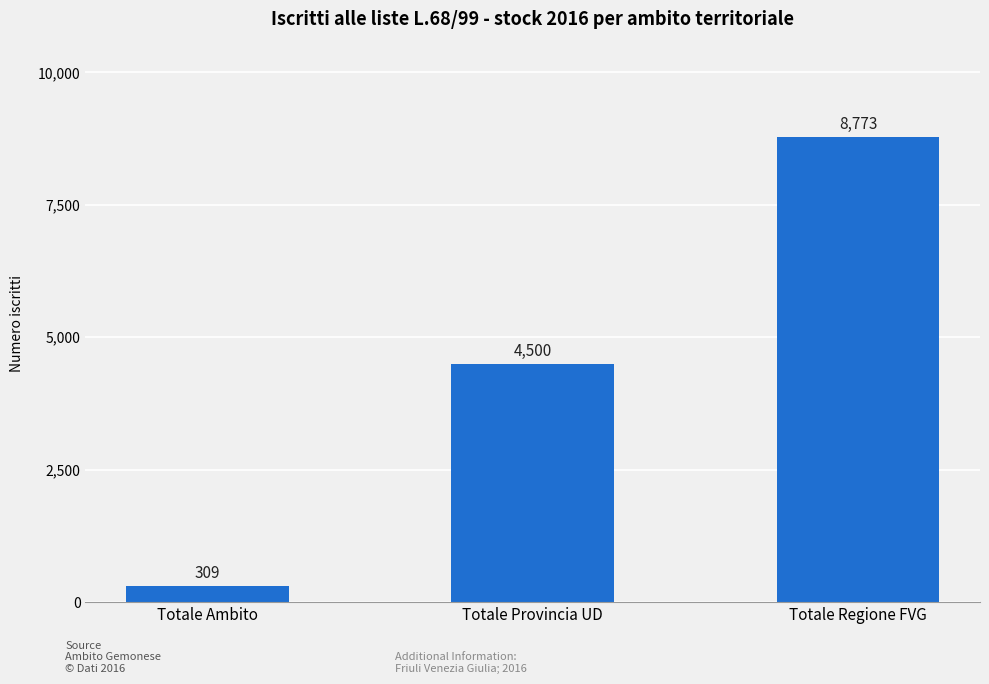

What is the difference between the second highest and minimum values?

4191